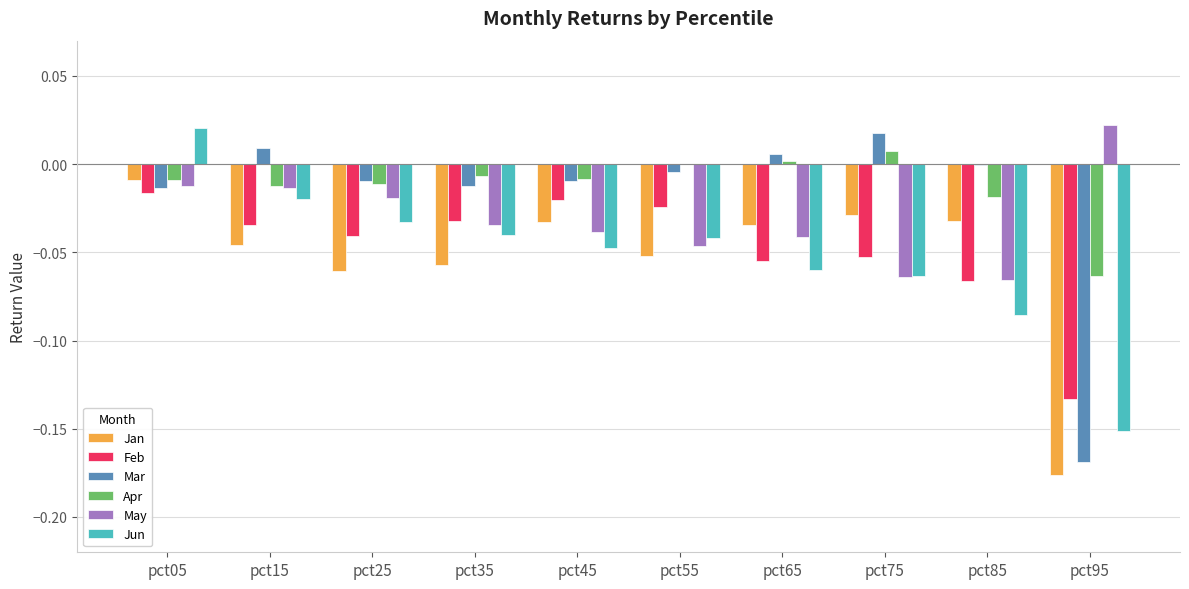

Which series changed the most between pct05 and pct75?

Jun